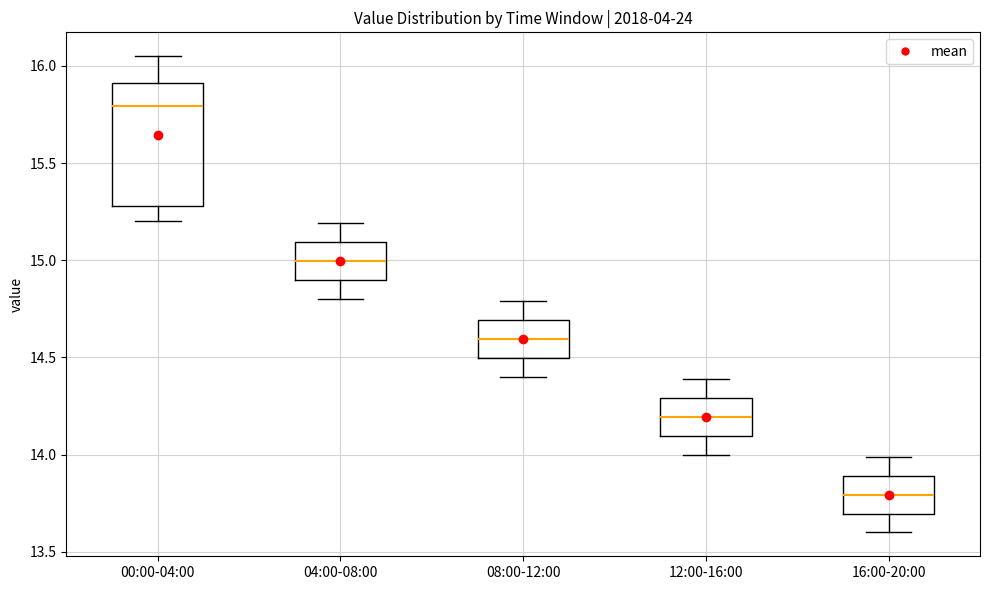

Which box has the highest median line?

00:00-04:00